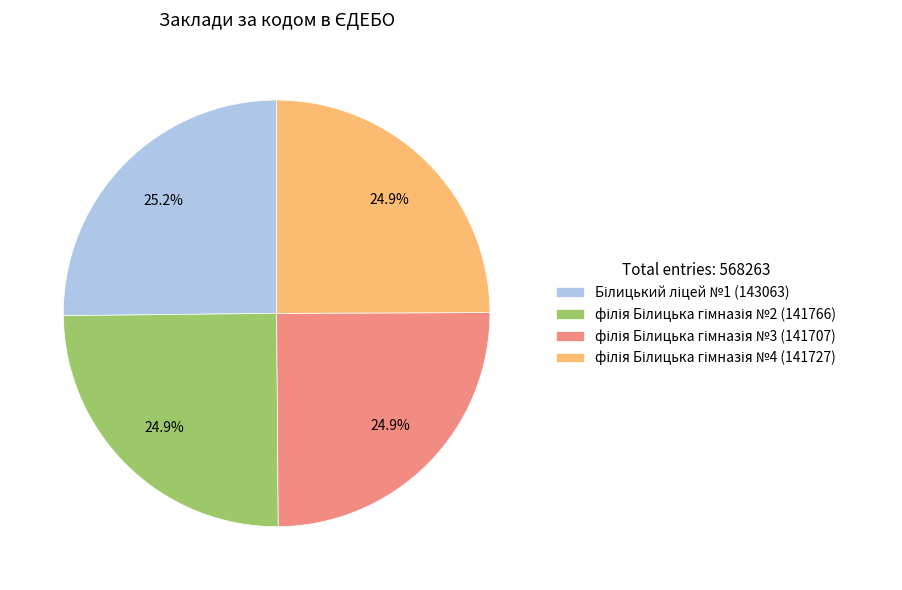

Does any single category account for the majority?

No